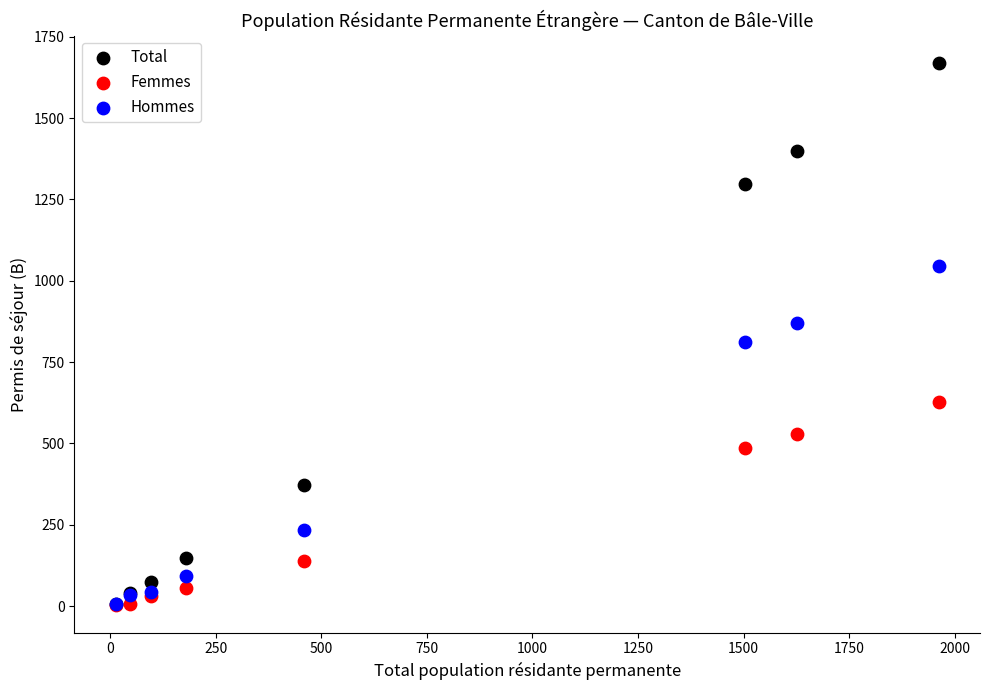

In the Femmes series, what Y value is closest to 314?

486